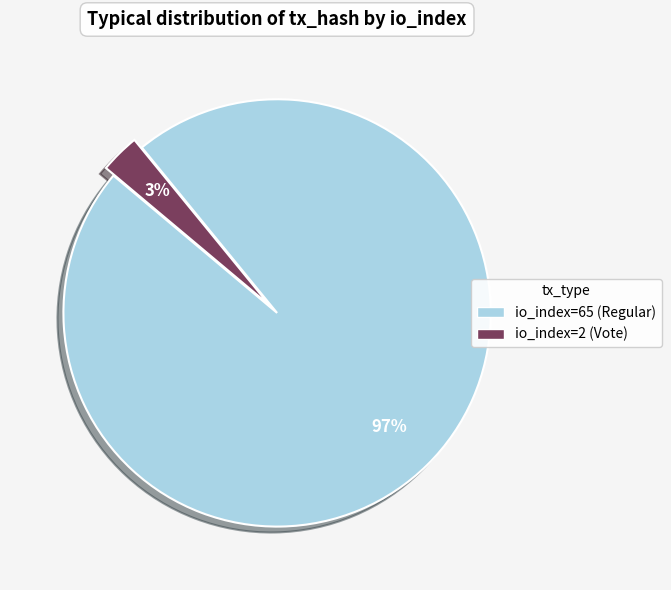

Rank the categories by value from lowest to highest.

io_index=2 (Vote), io_index=65 (Regular)